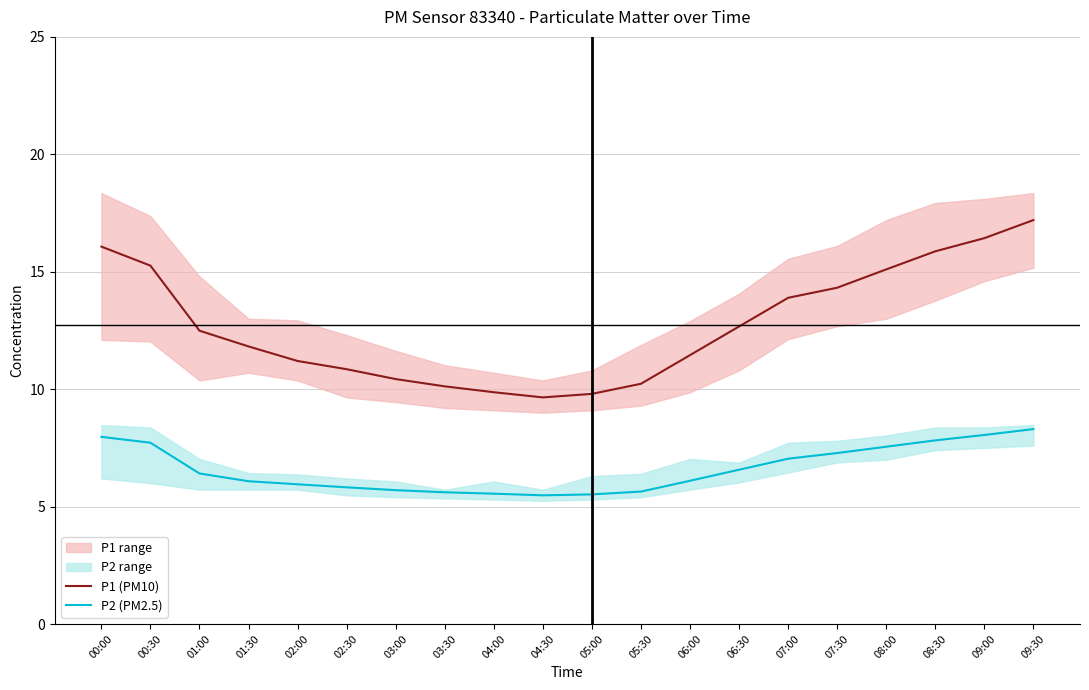

True or false: P2 (PM2.5) and P1 (PM10) cross at least once.

False